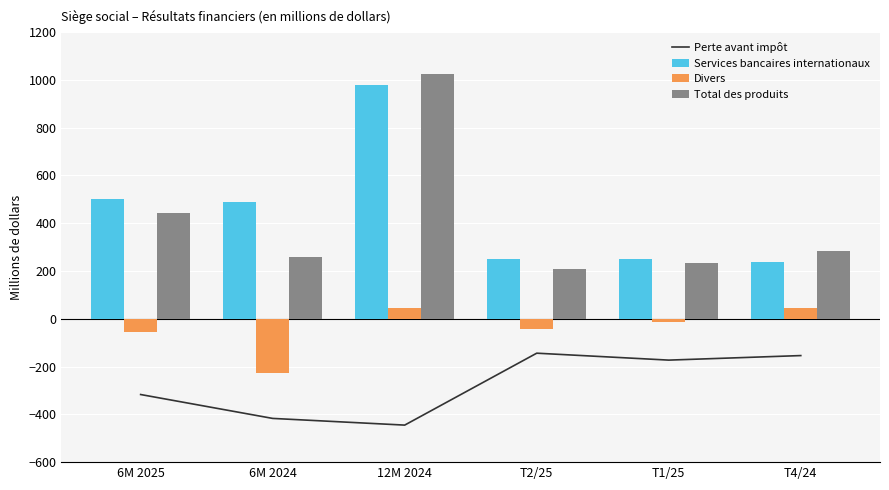

Which has a higher value, T4/24 or 6M 2025?

T4/24